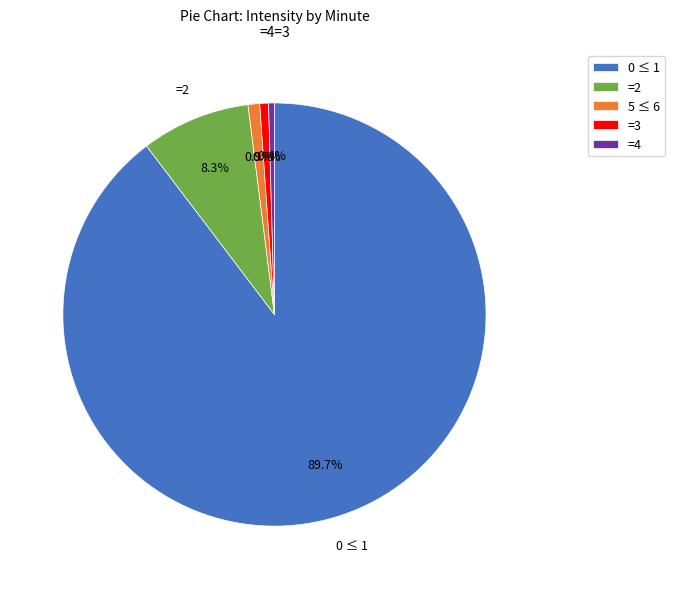

Which slice is the largest?

0 ≤ 1